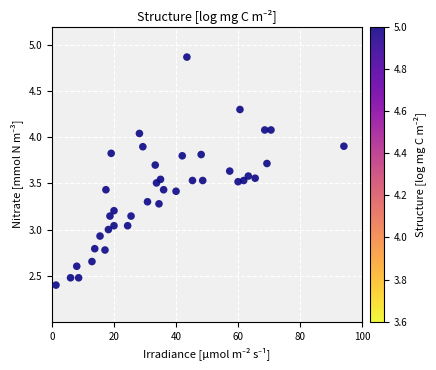

What is the range of Y values (max minus min)?

2.5